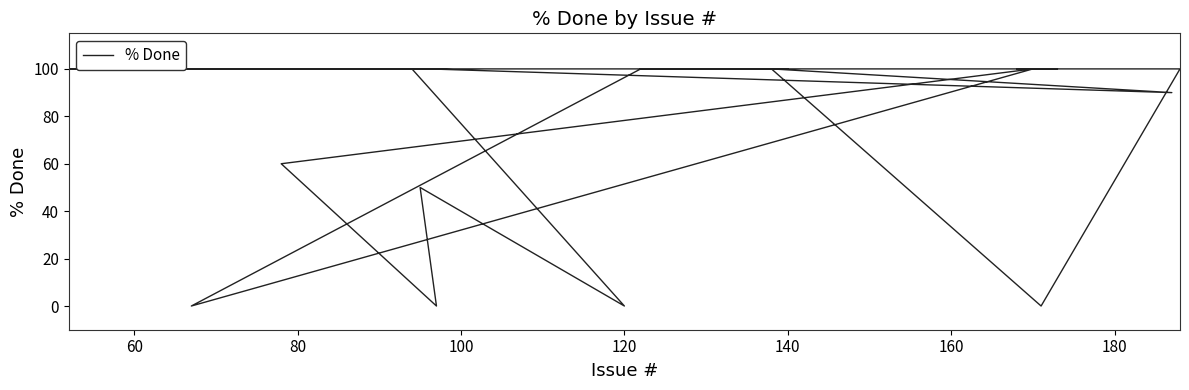

What is the difference between the maximum and minimum values?

100